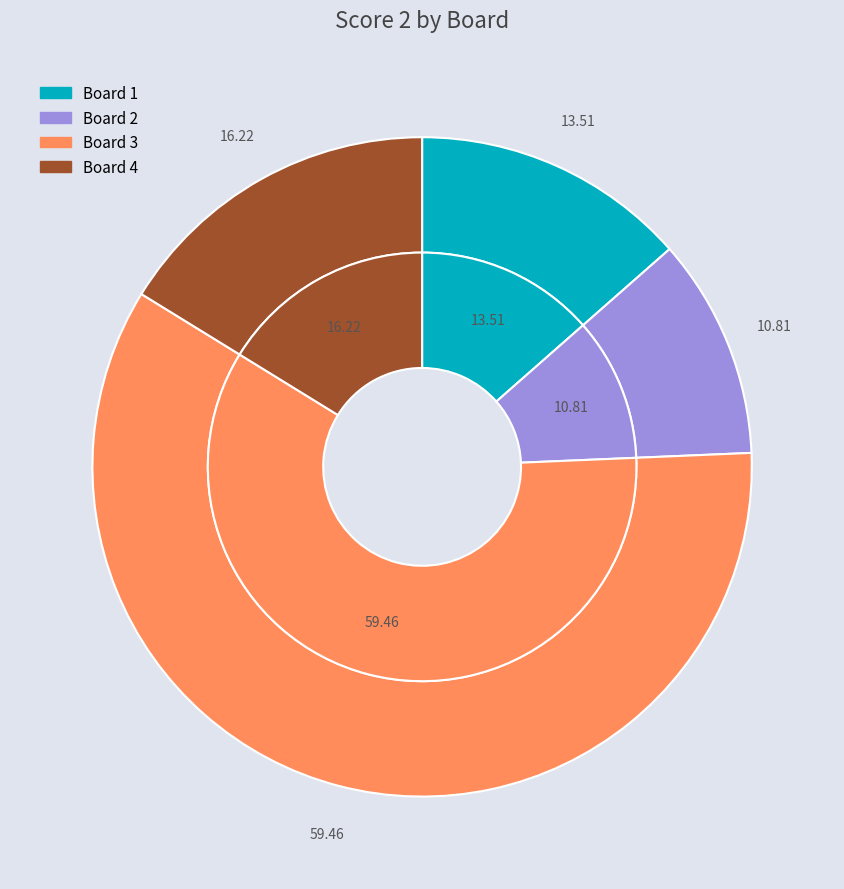

Is there any slice that represents more than half of the pie?

Yes